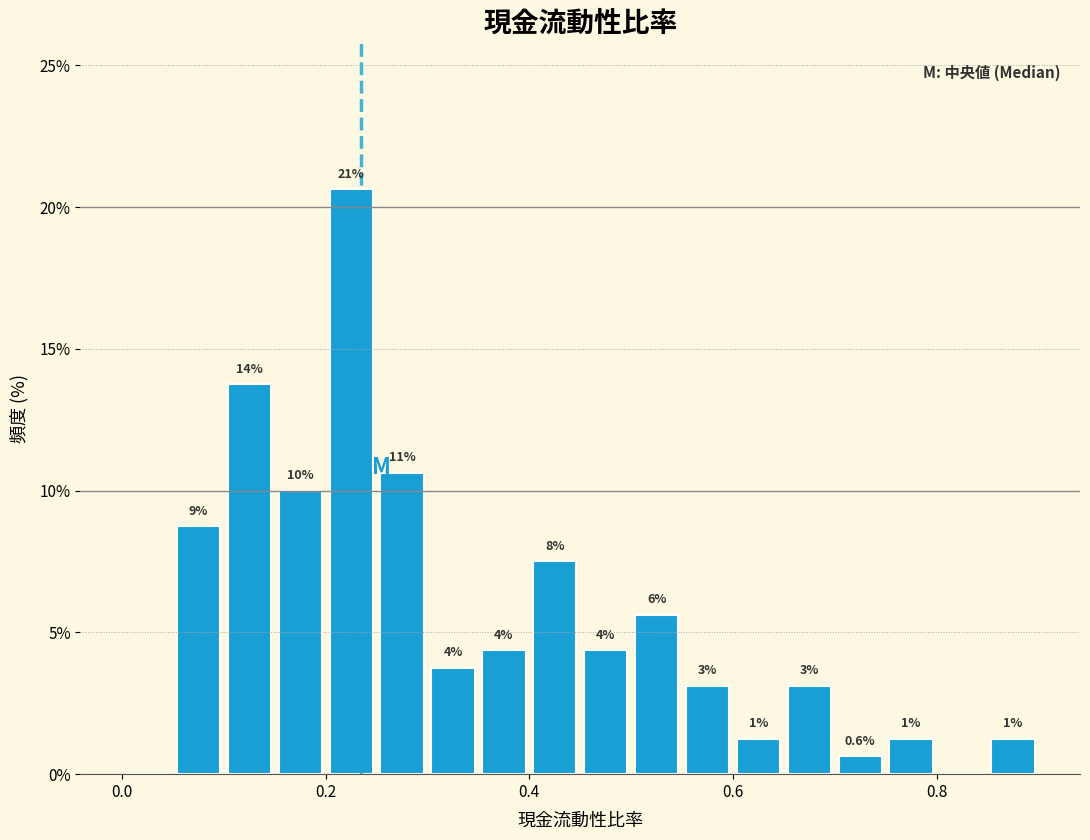

Around what value on the x-axis is the tallest bar? Give the approximate position of its centre, as read against the axis.

0.22